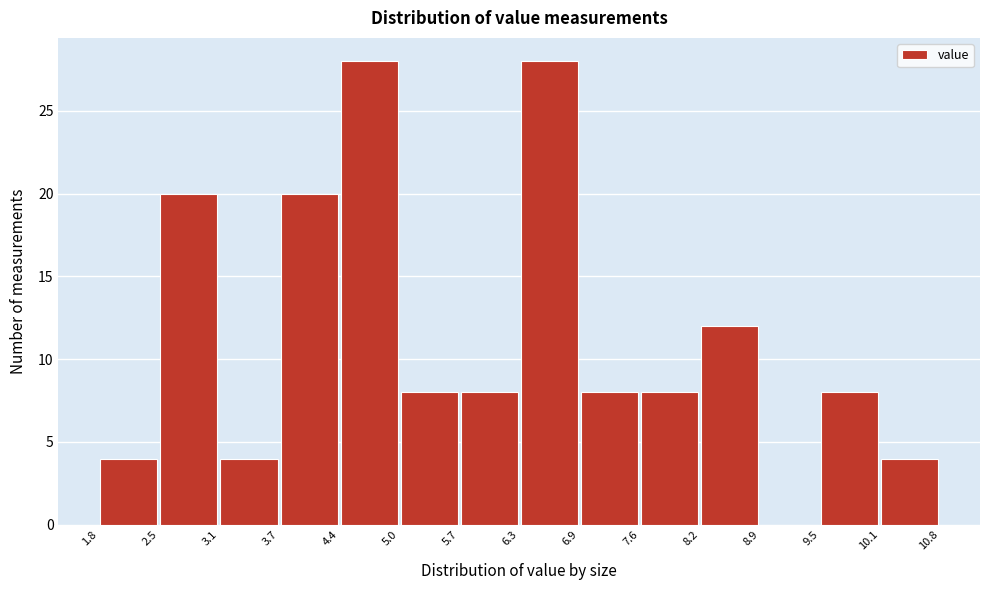

Reading left to right, list every bar in this chart as the range it spans on the x-axis followed by its height. The values are not printed on the chart, so give them approximately, as read against the axis.

1.8 to 2.5: 4
2.5 to 3.1: 20
3.1 to 3.7: 4
3.7 to 4.4: 20
4.4 to 5.0: 28
5.0 to 5.7: 8
5.7 to 6.3: 8
6.3 to 6.9: 28
6.9 to 7.6: 8
7.6 to 8.2: 8
8.2 to 8.9: 12
8.9 to 9.5: 0
9.5 to 10.1: 8
10.1 to 10.8: 4